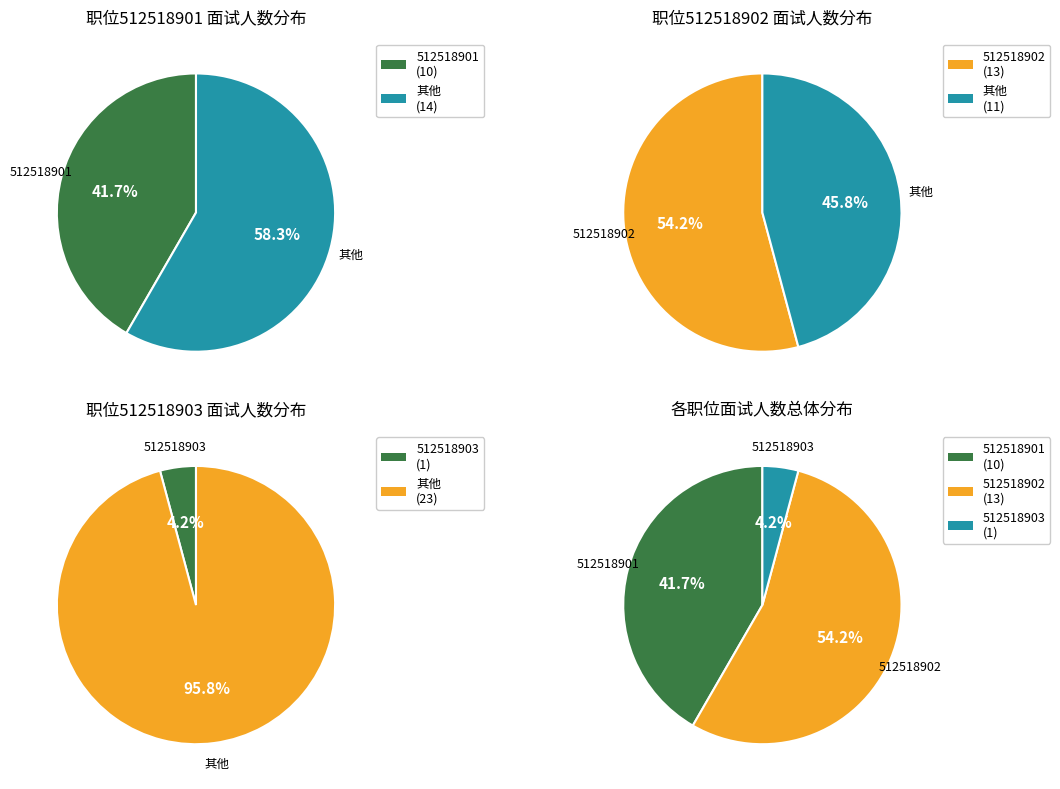

Which has a higher value, 512518903 or 512518902?

512518902